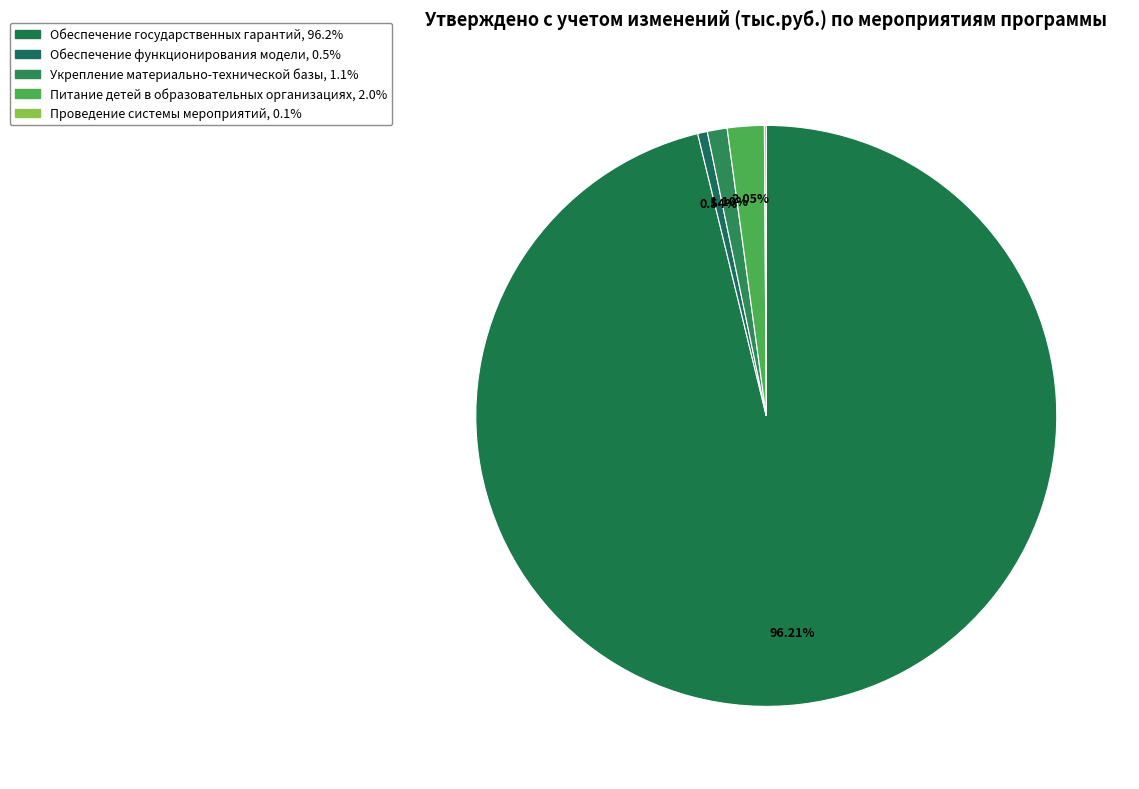

Is it true that Обеспечение государственных гарантий is 96% of the pie?

True